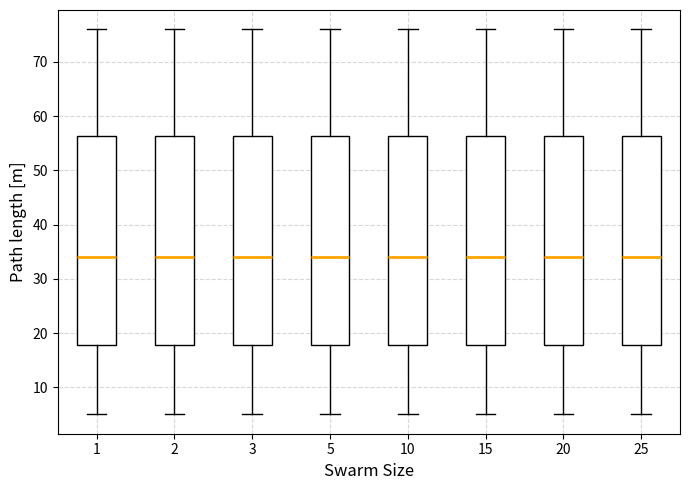

Reading left to right, read every box against the y-axis: the position of its median line, the range the box covers, and the ends of its whiskers. The values are not printed on the chart, so give them approximately, as read against the axis.

1: median 34, box 18 to 56, whiskers 5 to 76
2: median 34, box 18 to 56, whiskers 5 to 76
3: median 34, box 18 to 56, whiskers 5 to 76
5: median 34, box 18 to 56, whiskers 5 to 76
10: median 34, box 18 to 56, whiskers 5 to 76
15: median 34, box 18 to 56, whiskers 5 to 76
20: median 34, box 18 to 56, whiskers 5 to 76
25: median 34, box 18 to 56, whiskers 5 to 76